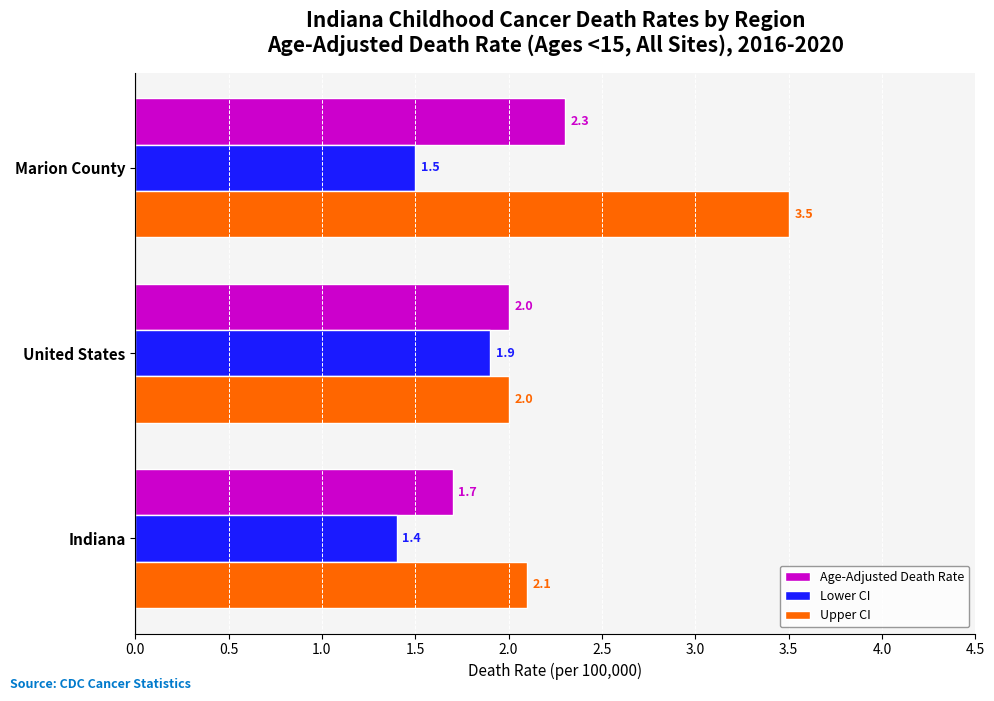

At which label is Upper CI closest to 2?

United States